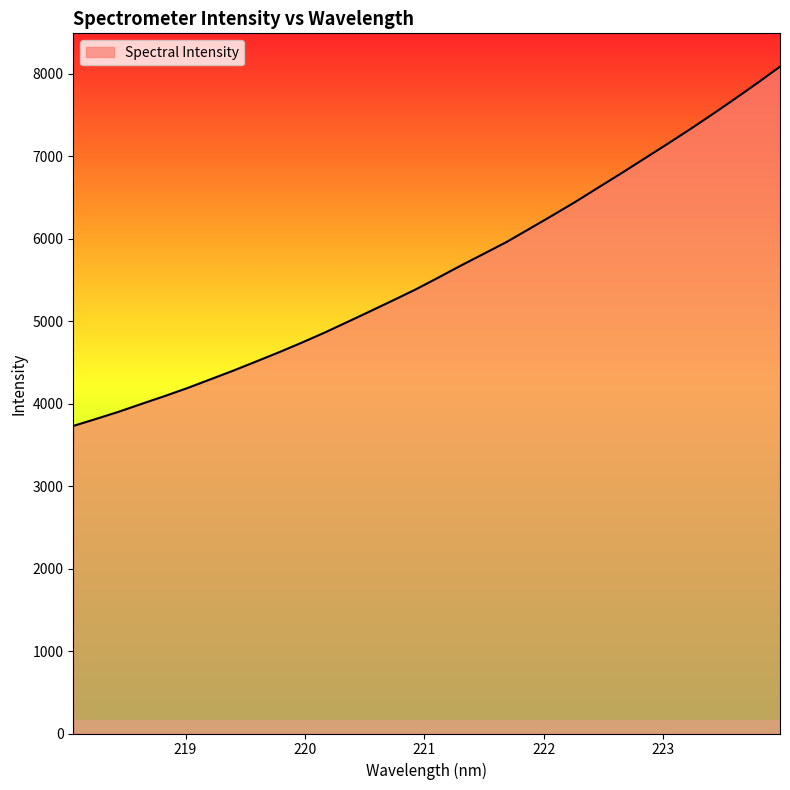

How many lines are shown in the chart?

1